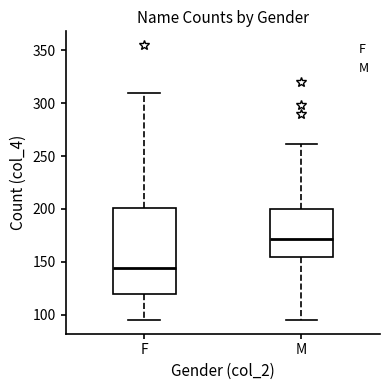

Reading left to right, transcribe this box plot: for each box, give where its median line is, the range the box spans, and where its two whiskers end, as read against the y-axis. The values are not printed on the chart, so give them approximately, as read against the axis.

F: median 145, box 120 to 200, whiskers 95 to 310
M: median 170, box 155 to 200, whiskers 95 to 260